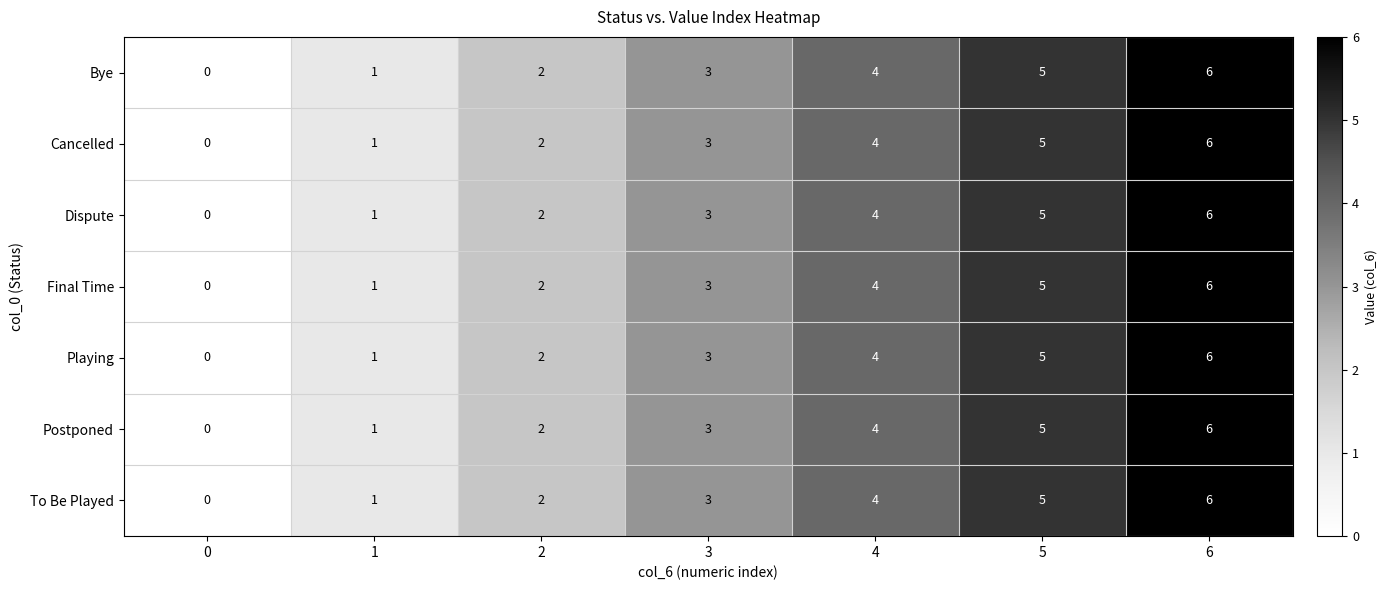

Rank the categories by Playing value from highest to lowest.

6, 5, 4, 3, 2, 1, 0